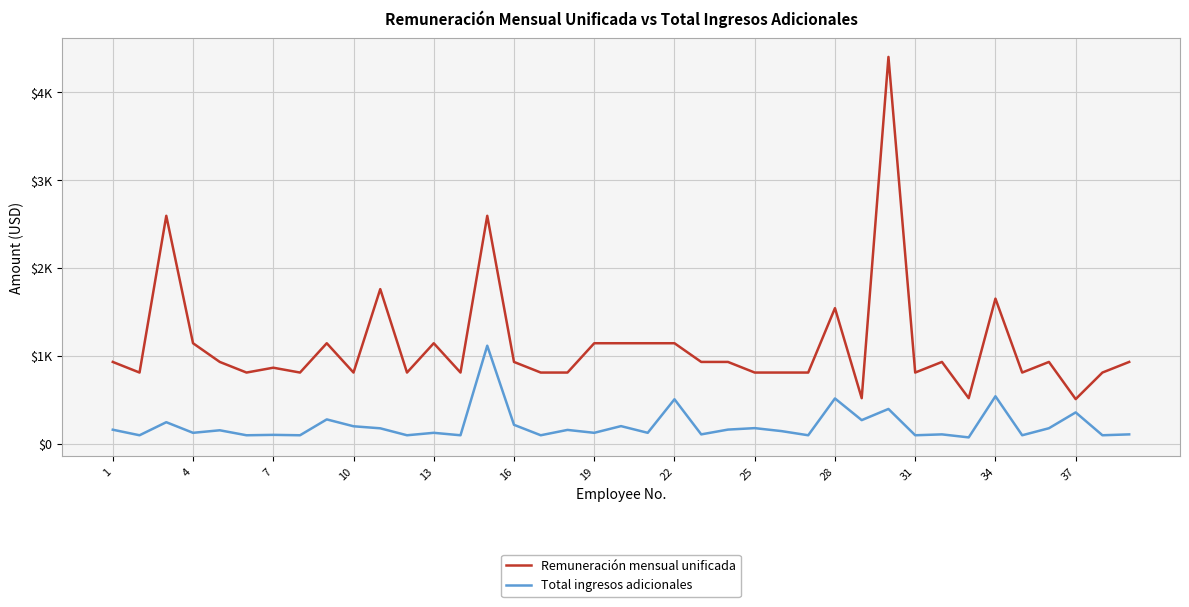

List the series in order of their overall mean, highest first.

Remuneración mensual unificada, Total ingresos adicionales